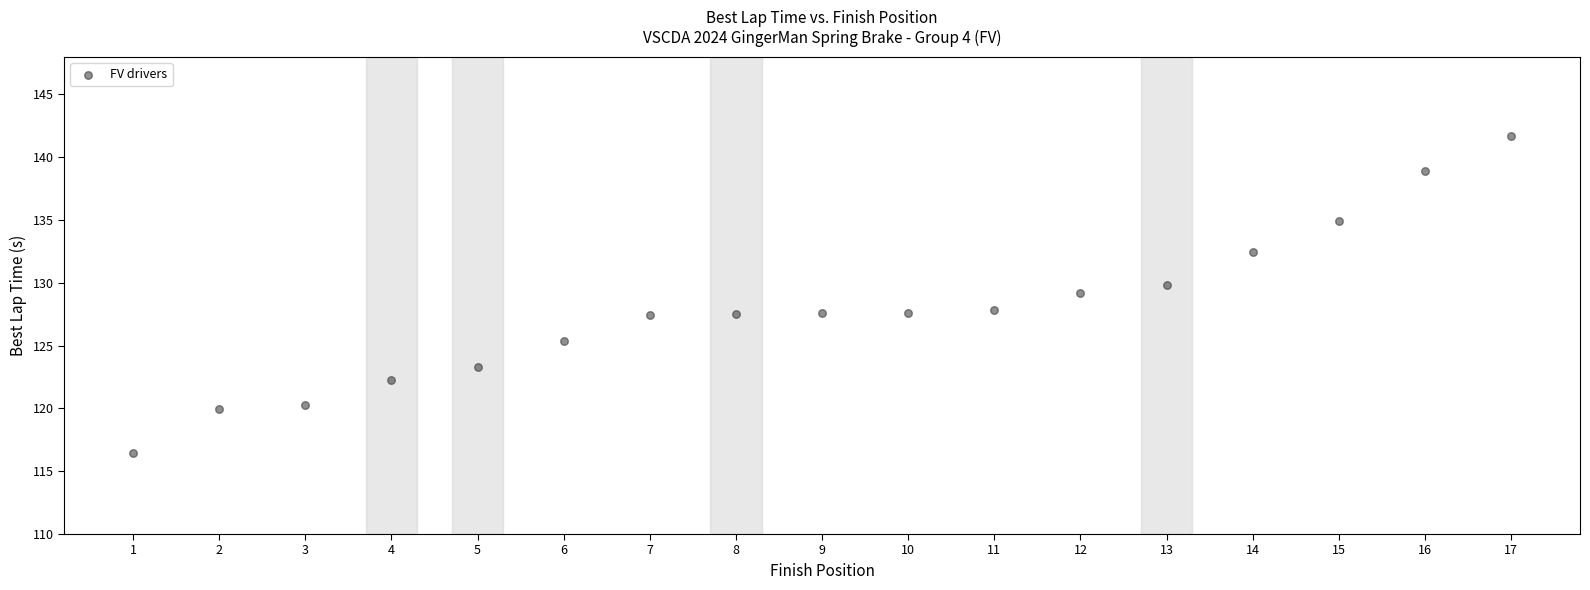

What is the range of X values (max minus min)?

16.0